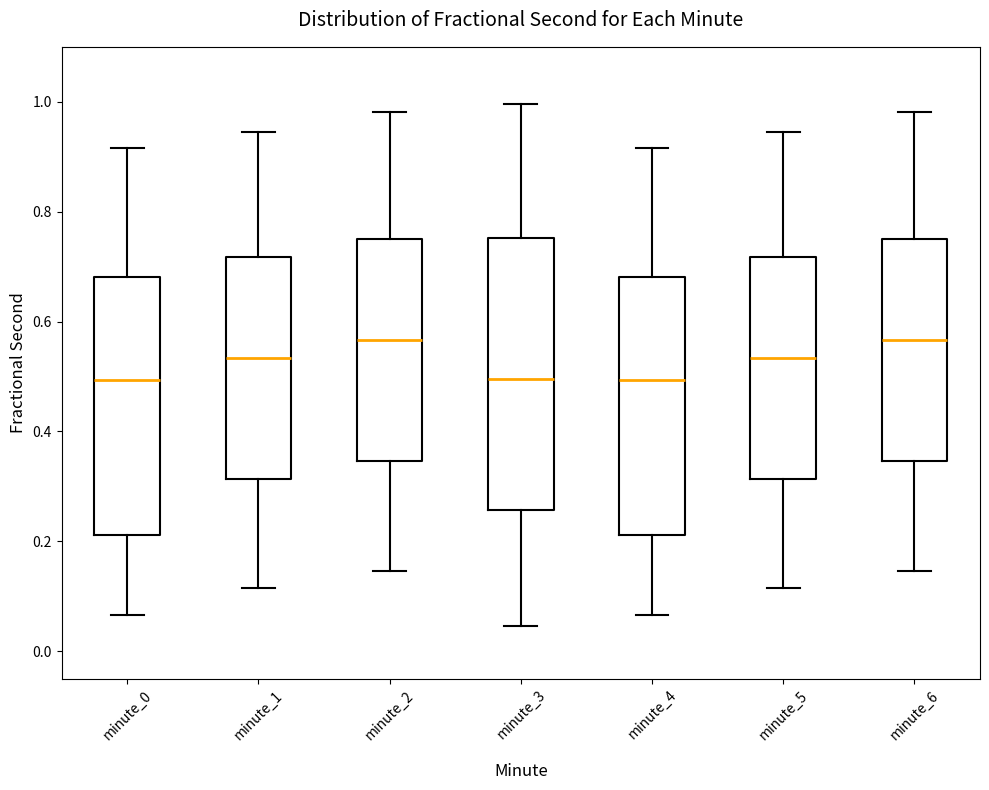

Which box is the tallest, from its lower edge to its upper edge?

minute_3